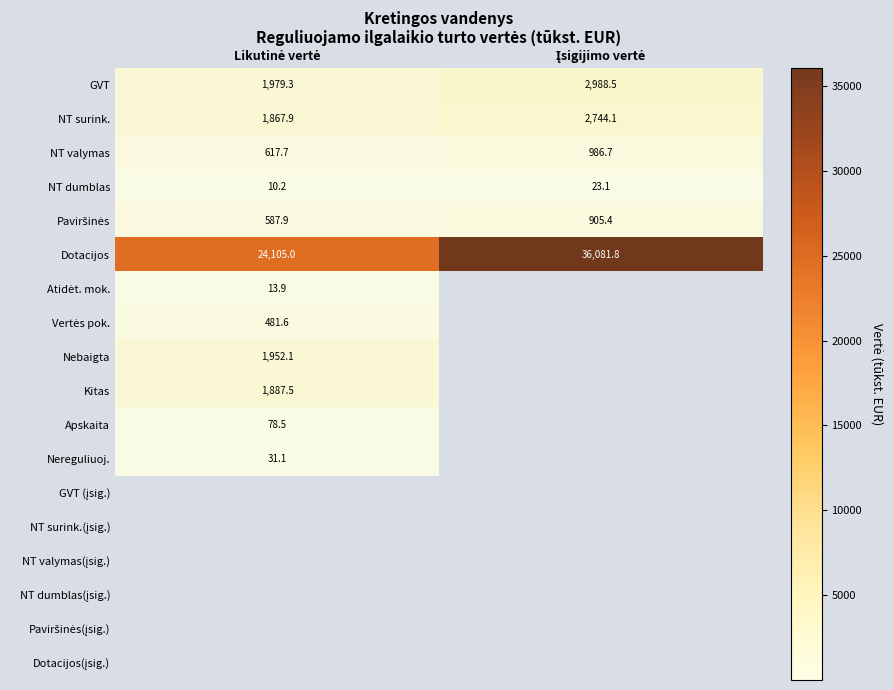

Count the number of data series in this chart.

18